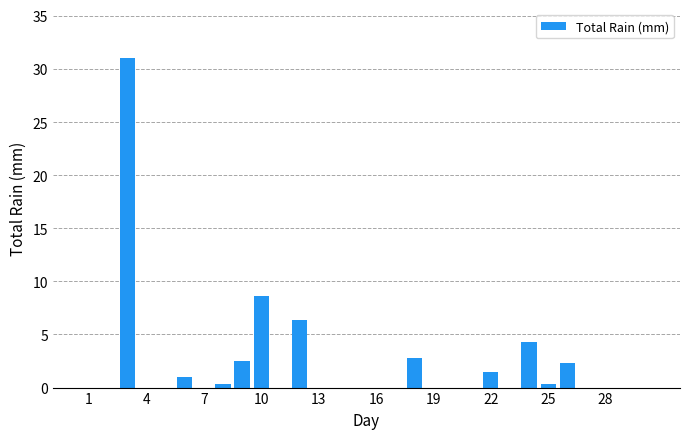

What is the maximum value shown in the chart?

31.0